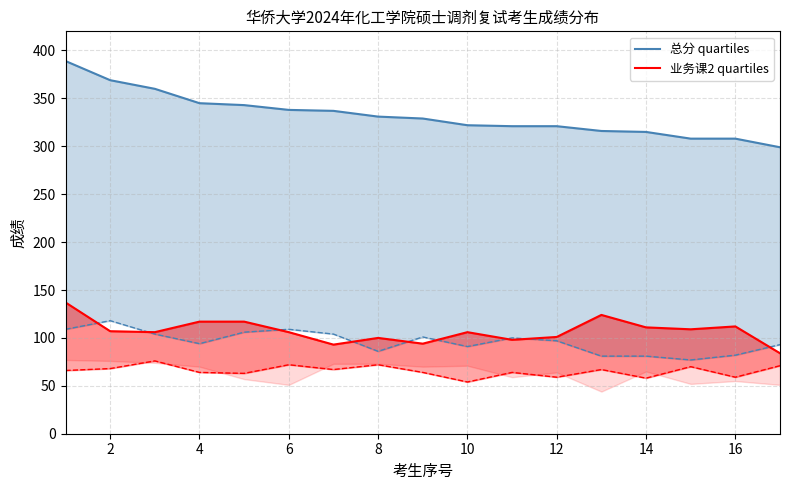

How many distinct data groups are displayed?

2